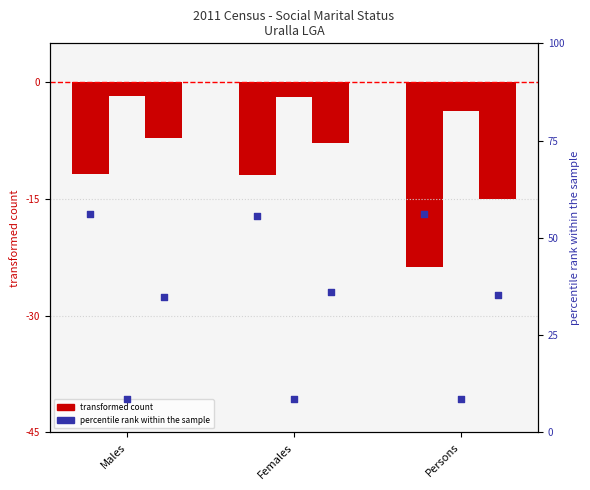

What is the change in value from Males to Females?

-0.7